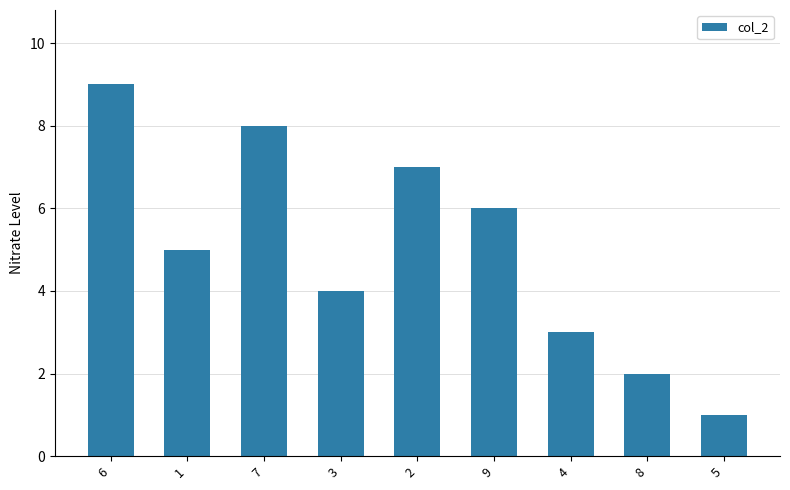

List the labels in order of value, largest first.

6, 7, 2, 9, 1, 3, 4, 8, 5